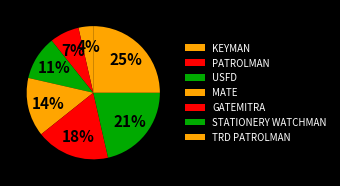

To the nearest percent, what is the difference between the STATIONERY WATCHMAN and TRD PATROLMAN slice percentages?

4%